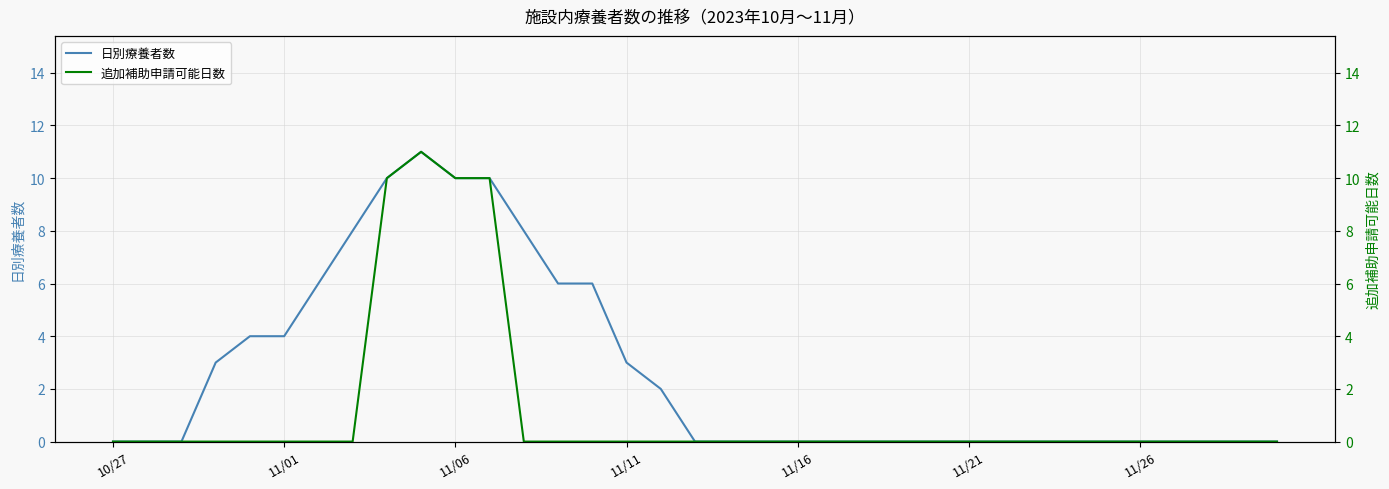

Is this an area chart (filled region under the line)?

No